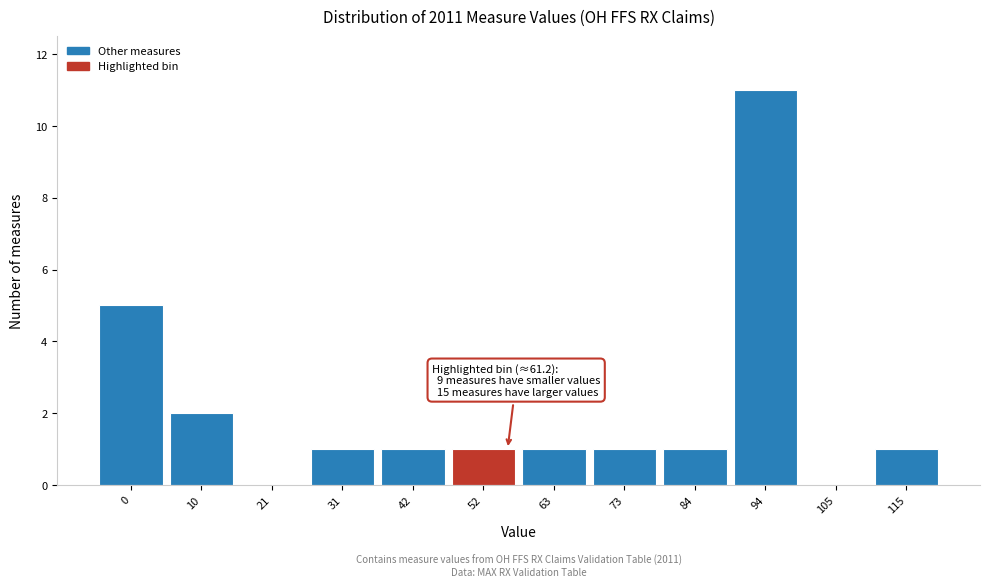

Reading left to right, extract all data points from this chart.

0=5	10=2	21=0	31=1	42=1	52=1	63=1	73=1	84=1	94=11	105=0	115=1